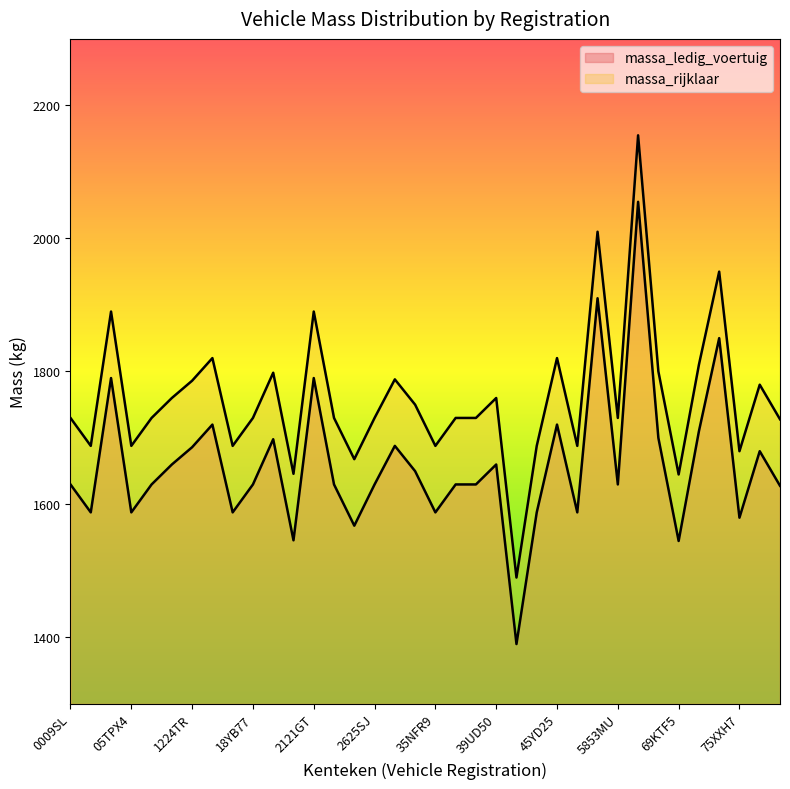

Which series has the widest spread of values?

massa_ledig_voertuig